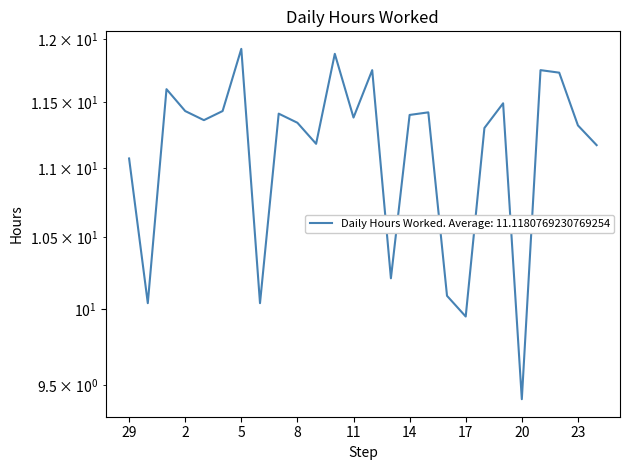

How many values are below 11?

6